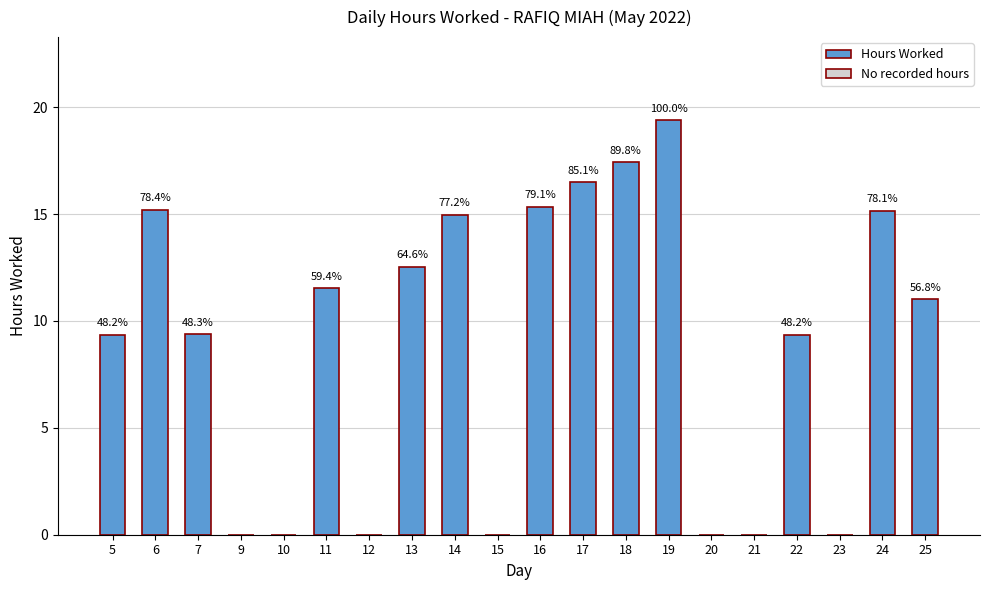

Reading left to right, list all the values displayed in this chart.

9.4	15.2	9.4	0.0	0.0	11.5	0.0	12.5	15.0	0.0	15.3	16.5	17.4	19.4	0.0	0.0	9.3	0.0	15.2	11.0